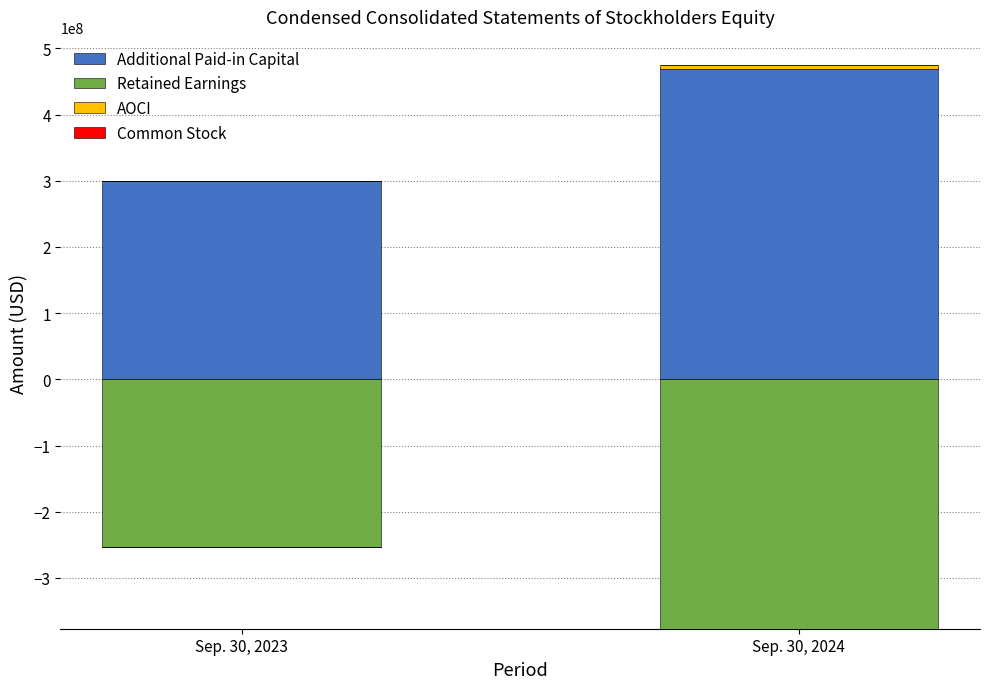

Which has a higher value, Sep. 30, 2023 or Sep. 30, 2024?

Sep. 30, 2024